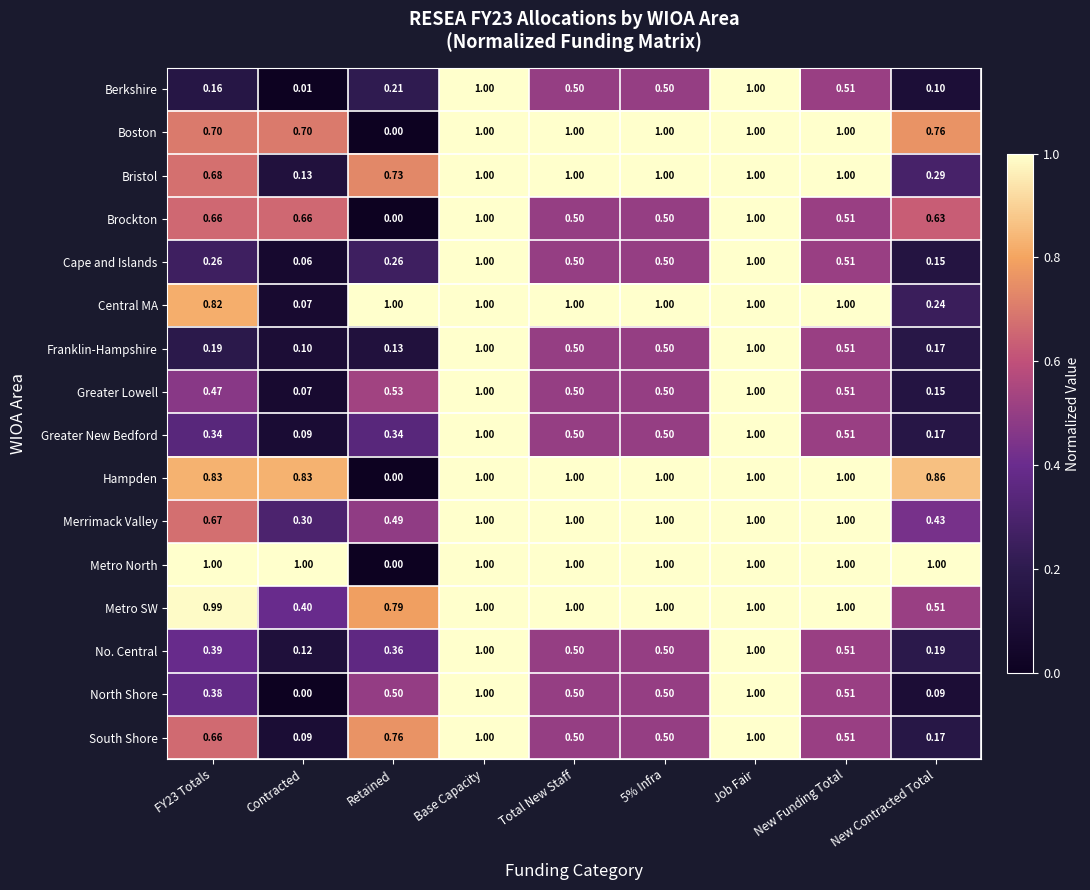

Which series has the largest total across all categories?

Metro North